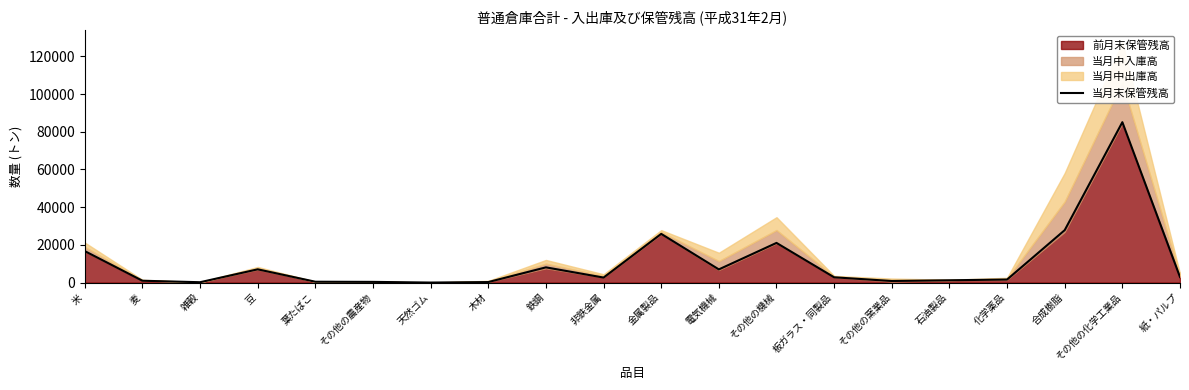

List the labels in order of value, smallest first.

天然ゴム, 雑穀, 木材, その他の農産物, 葉たばこ, その他の窯業品, 麦, 石油製品, 化学薬品, 非鉄金属, 板ガラス・同製品, 紙・パルプ, 電気機械, 豆, 鉄鋼, 米, その他の機械, 金属製品, 合成樹脂, その他の化学工業品